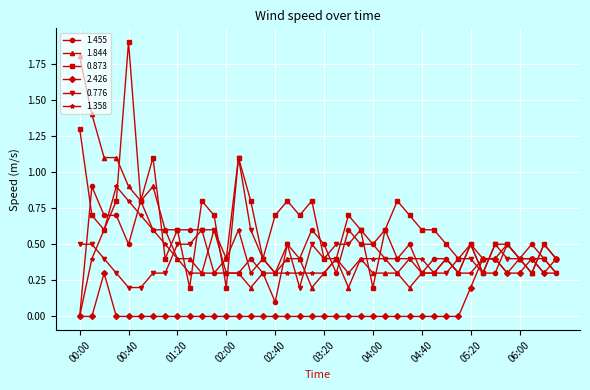

At how many categories does at least one series exceed 0?

40